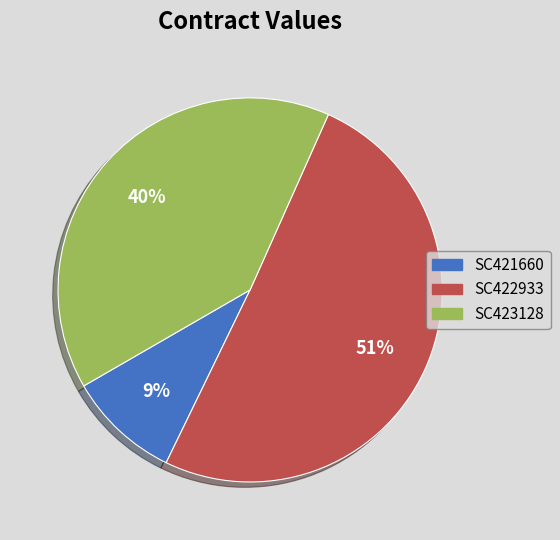

Which category has the smallest portion of the pie?

SC421660